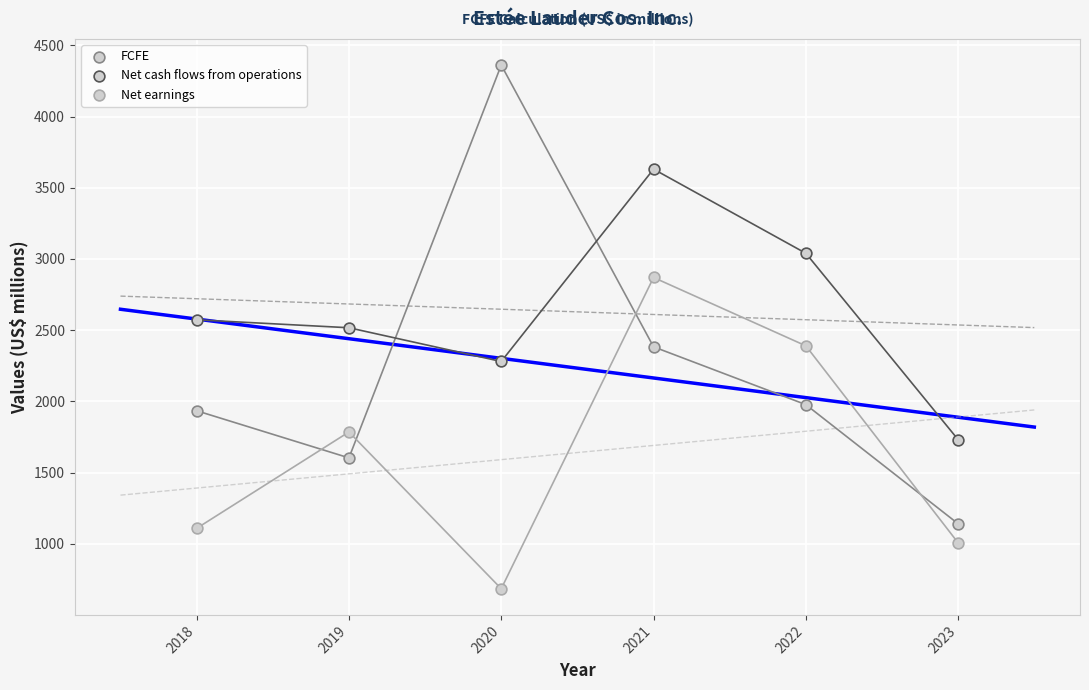

Count the number of points in this scatter plot.

18